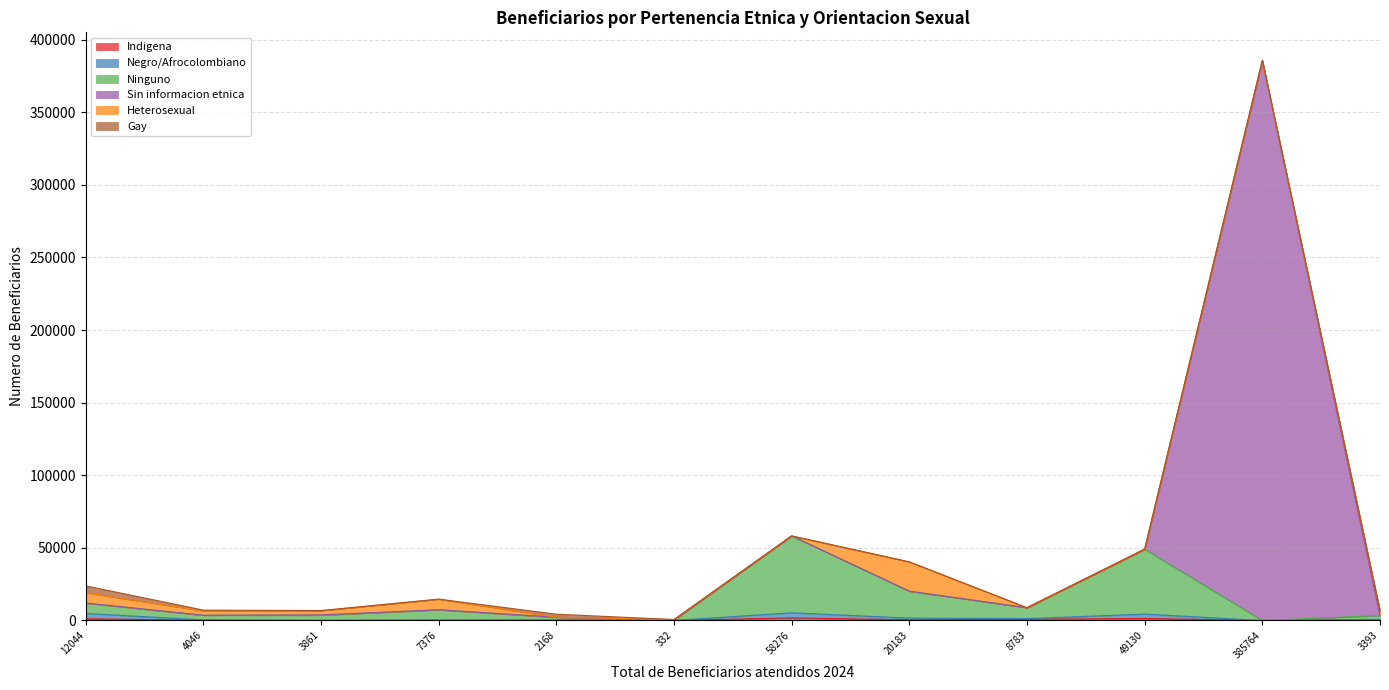

Is the value of Indigena at 332 greater than the value of Ninguno at 3861?

No